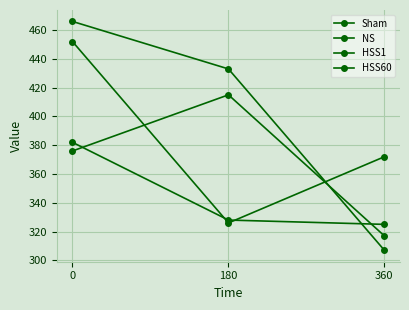

How many data points in HSS1 are less than 328?

1